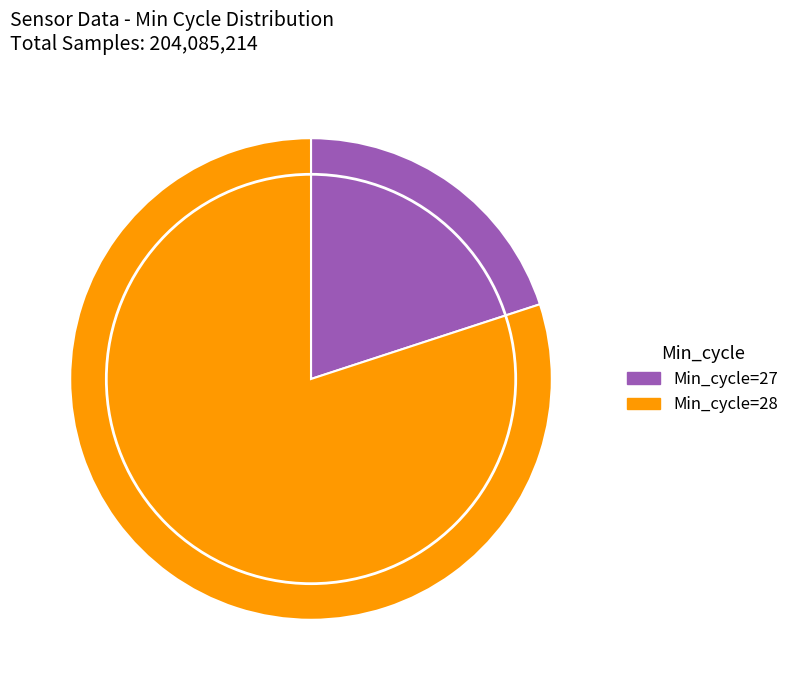

Does any single category account for the majority?

Yes